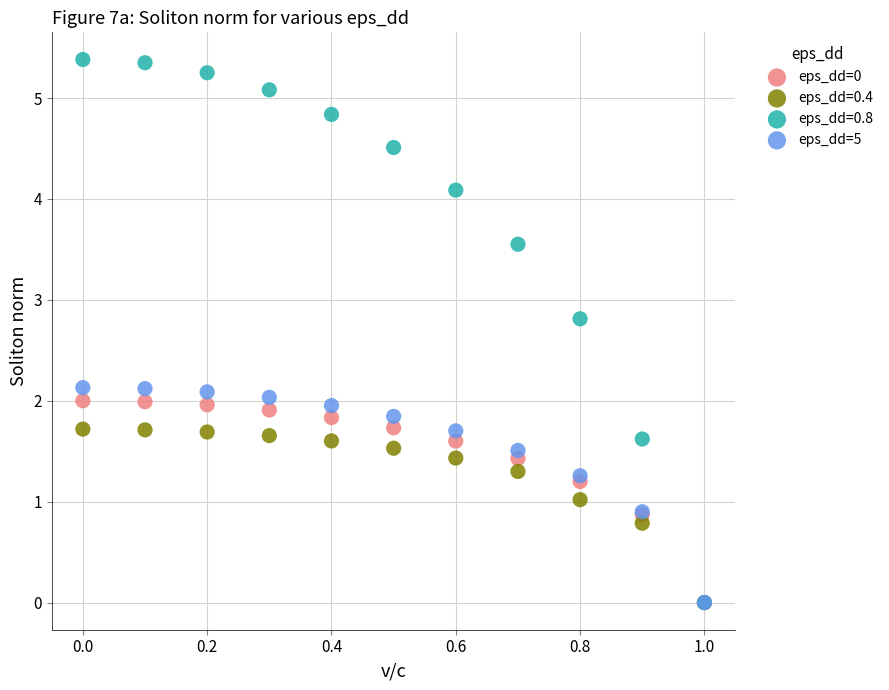

What are all the series names shown in the legend?

eps_dd=0, eps_dd=0.4, eps_dd=0.8, eps_dd=5